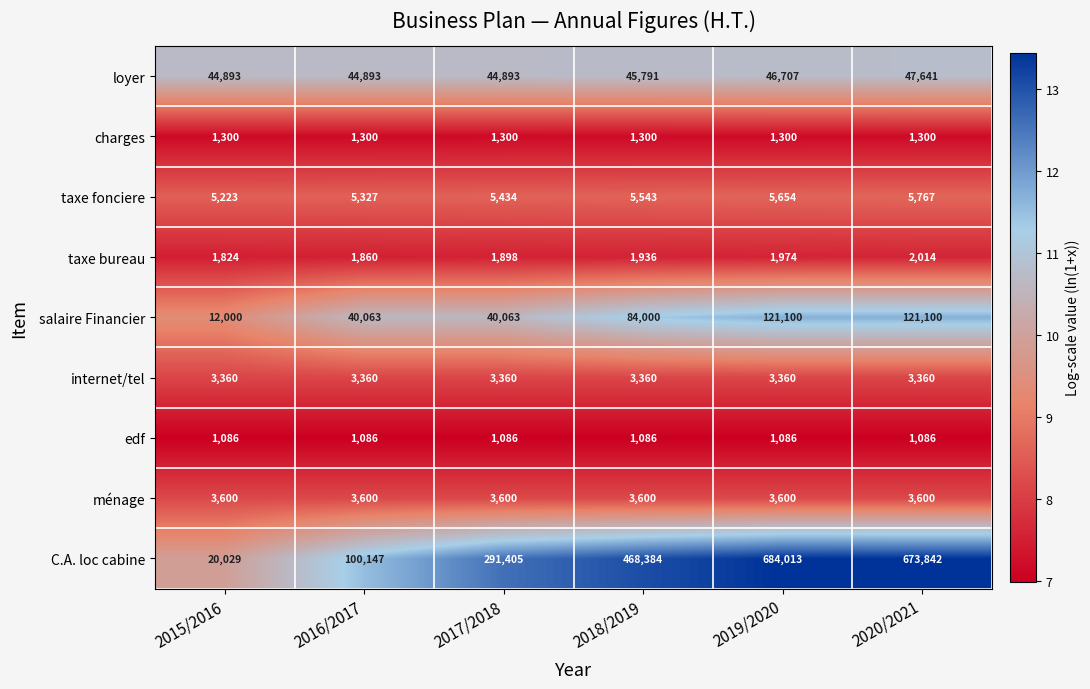

Is it true that loyer equals 17376 at 2015/2016?

False